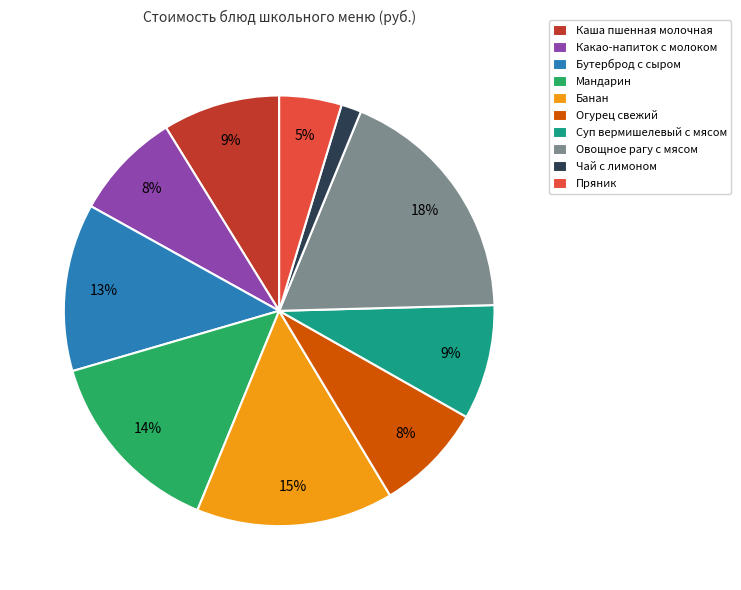

Which category has the biggest portion of the pie?

Овощное рагу с мясом